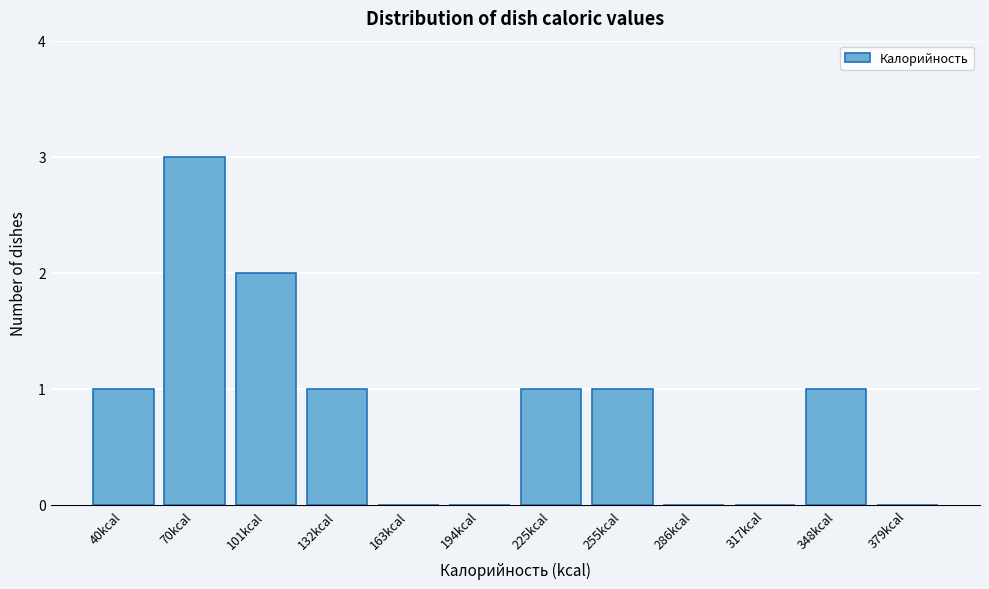

Reading right to left, what are all the values shown in this chart?

379kcal=0	348kcal=1	317kcal=0	286kcal=0	255kcal=1	225kcal=1	194kcal=0	163kcal=0	132kcal=1	101kcal=2	70kcal=3	40kcal=1